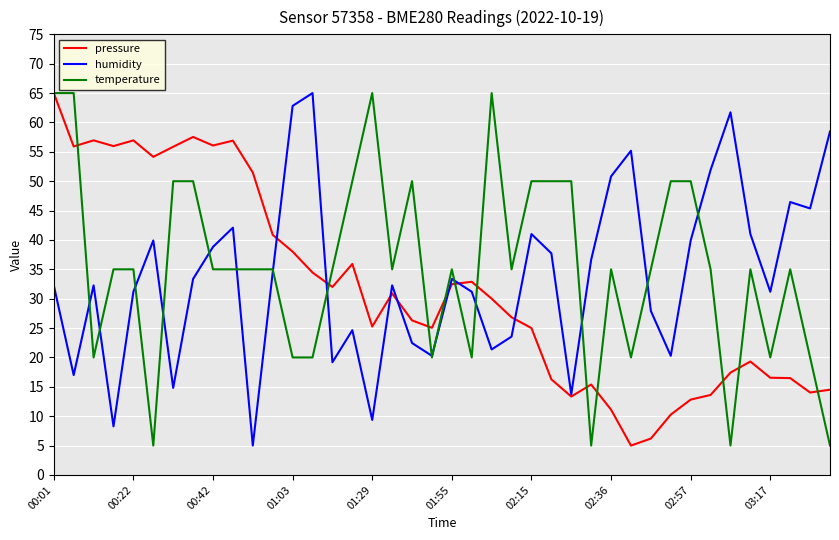

What is the minimum value shown in the chart?

5.0